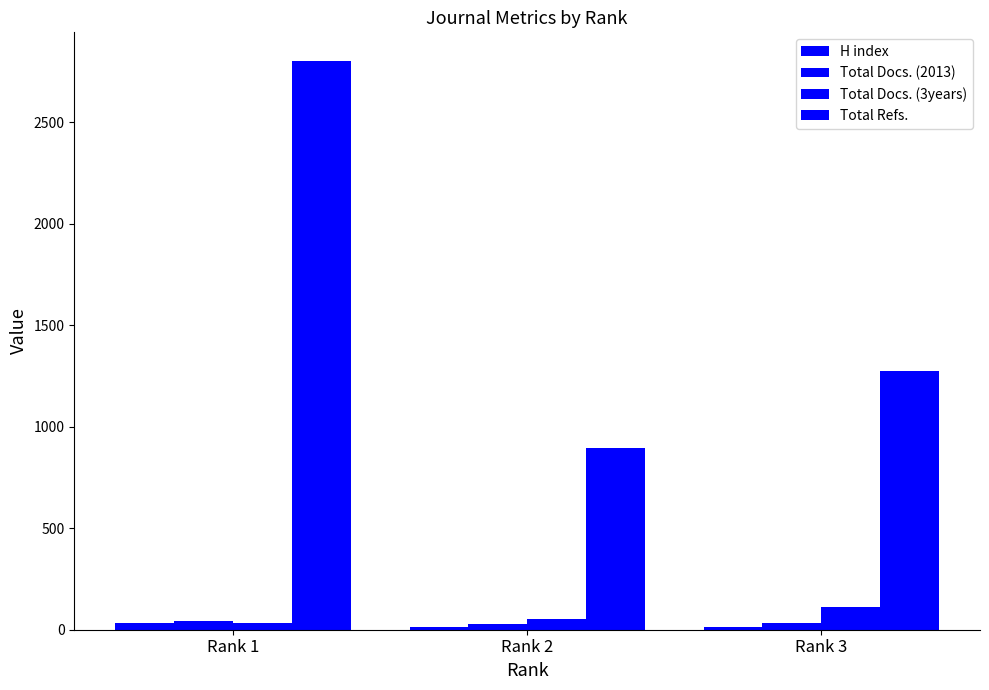

How many values in the Total Docs. (3years) series are below 55?

1